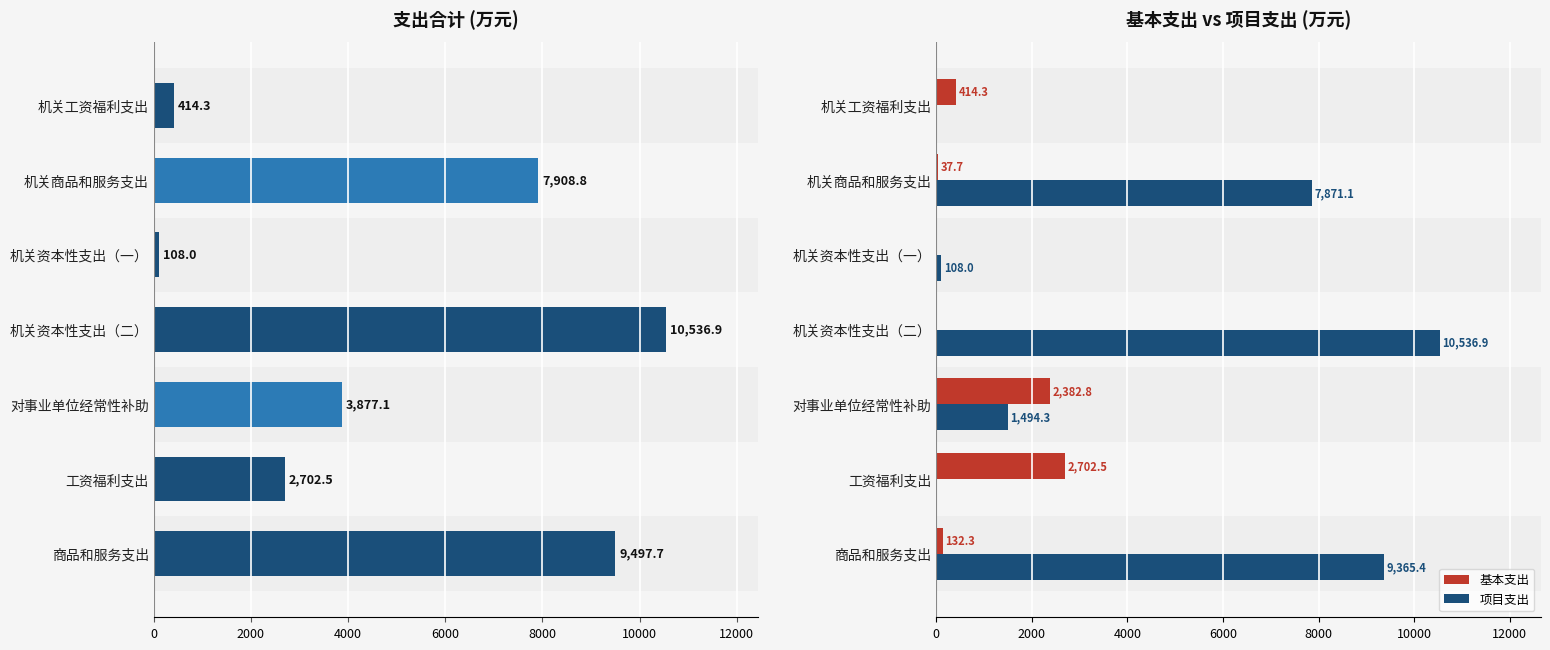

True or false: 基本支出 has a value of 2702.5 at 工资福利支出.

True